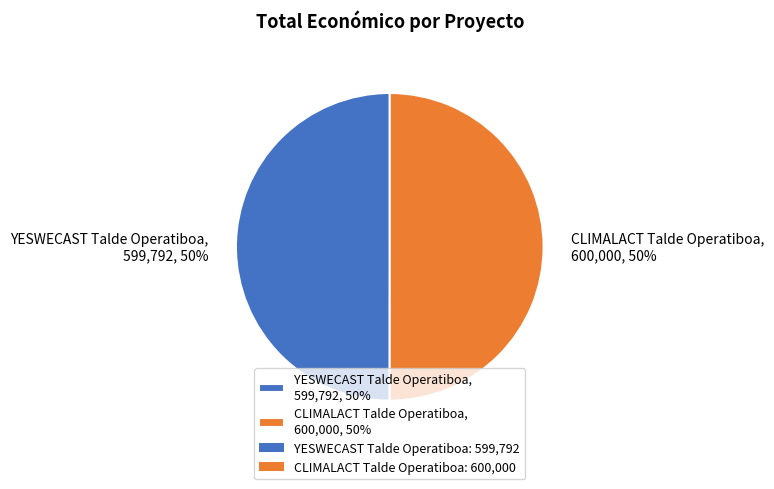

Is it true that CLIMALACT Talde Operatiboa is 50% of the pie?

True